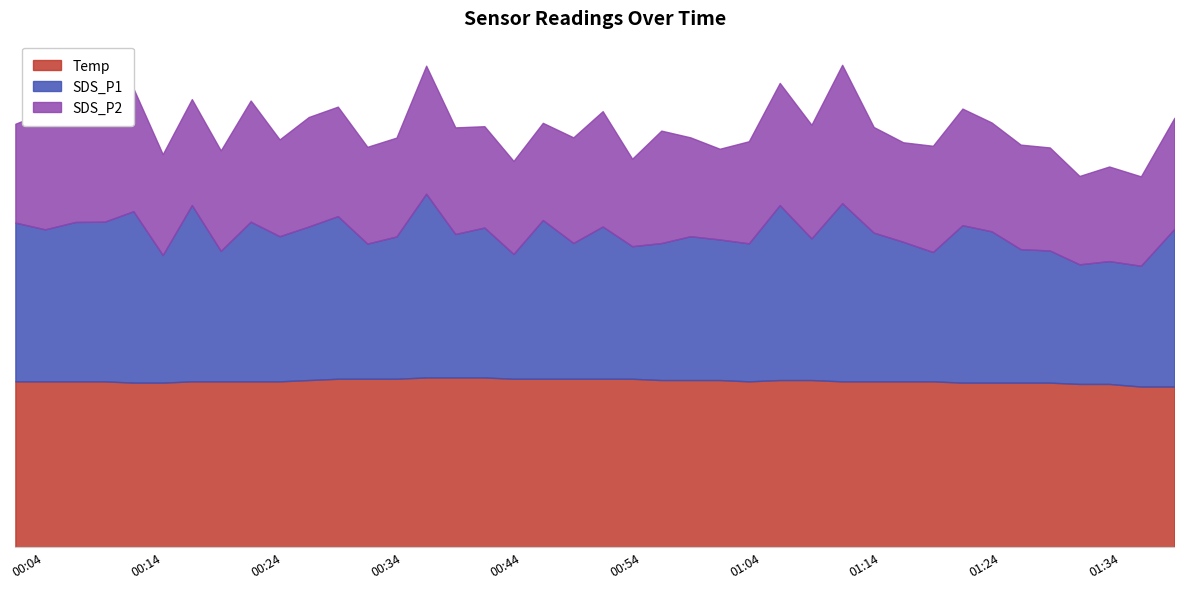

What is the total value across all series at 2023/08/28 01:00:30?

36.6